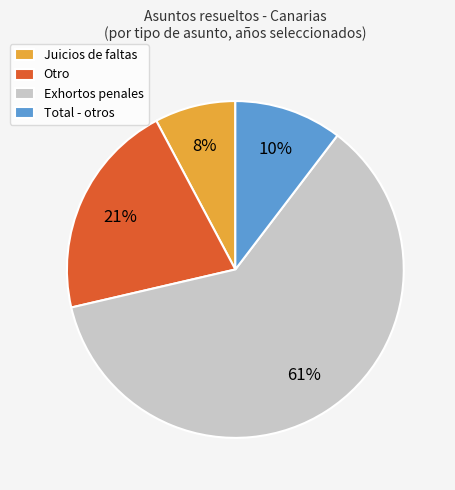

Count the number of slices in the pie.

4